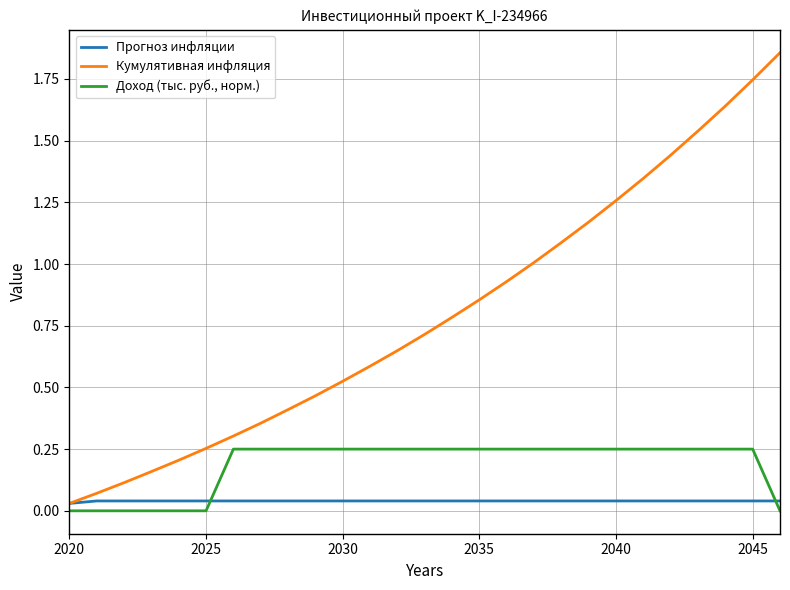

Which series has the widest spread of values?

Кумулятивная инфляция